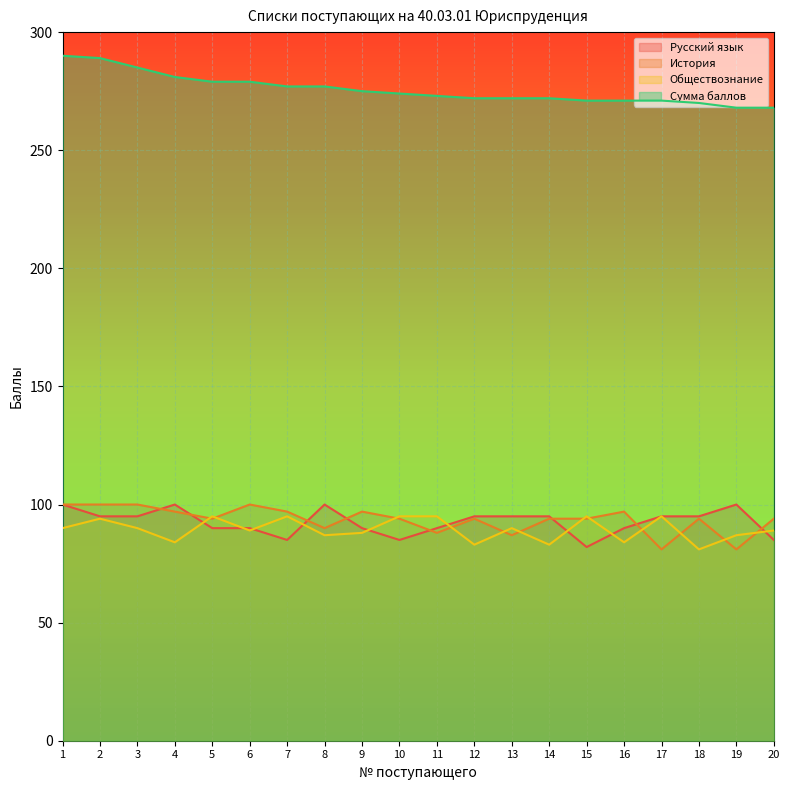

Between which two adjacent categories do Русский язык and Обществознание first intersect?

4 and 5